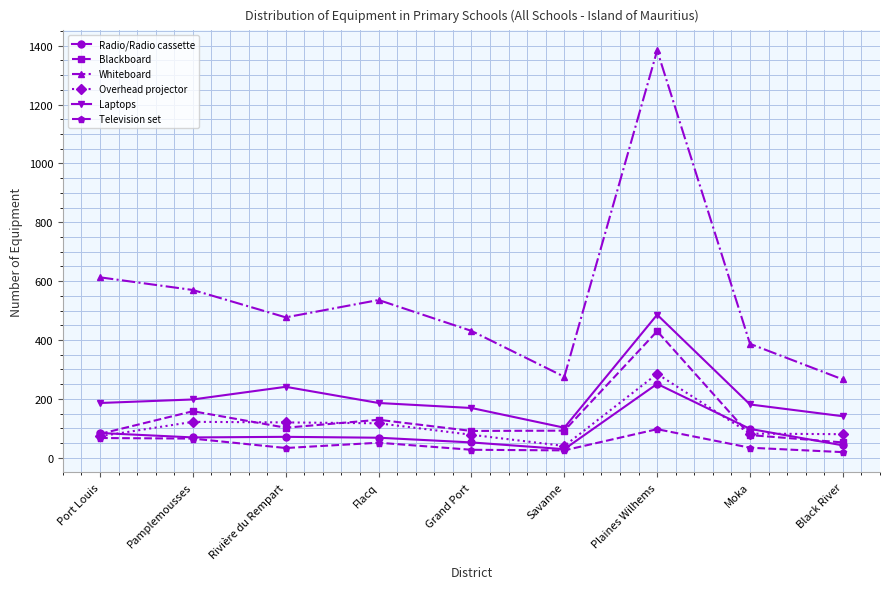

In Blackboard, how many points are lower than both neighbors (excluding endpoints)?

2